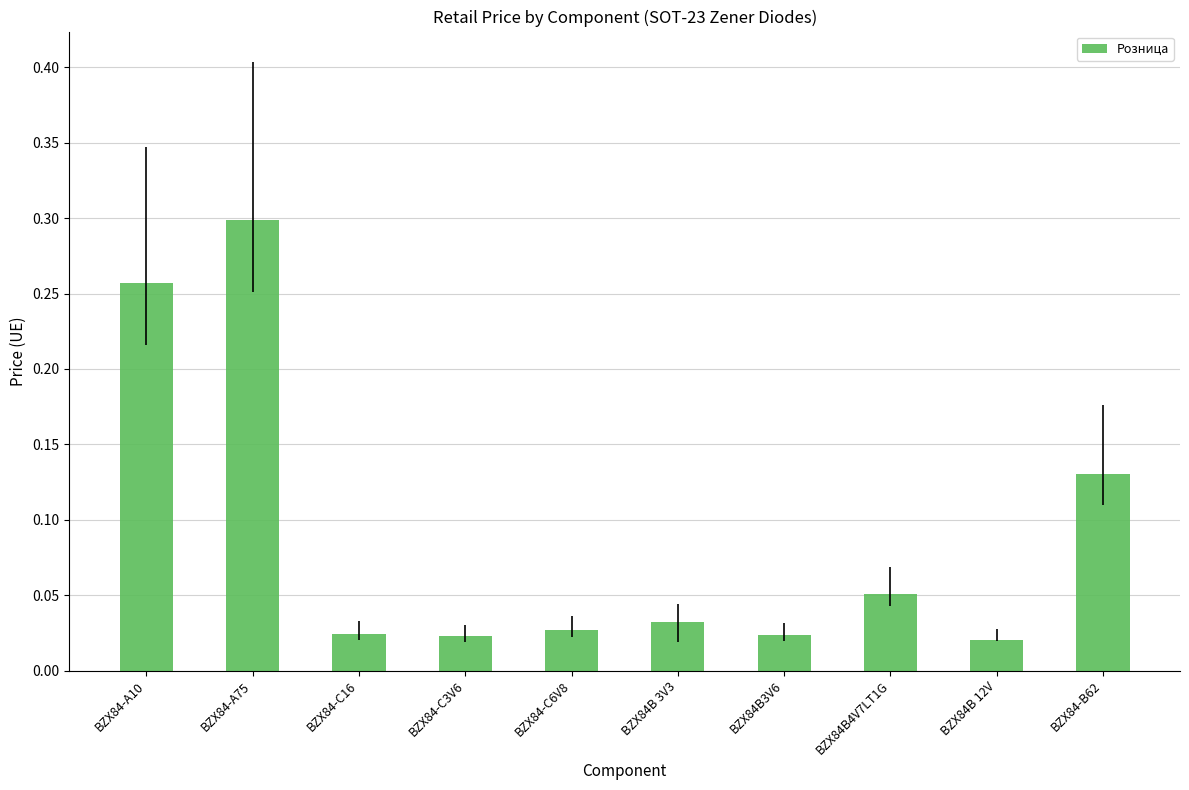

What is the sum of all values?

0.9